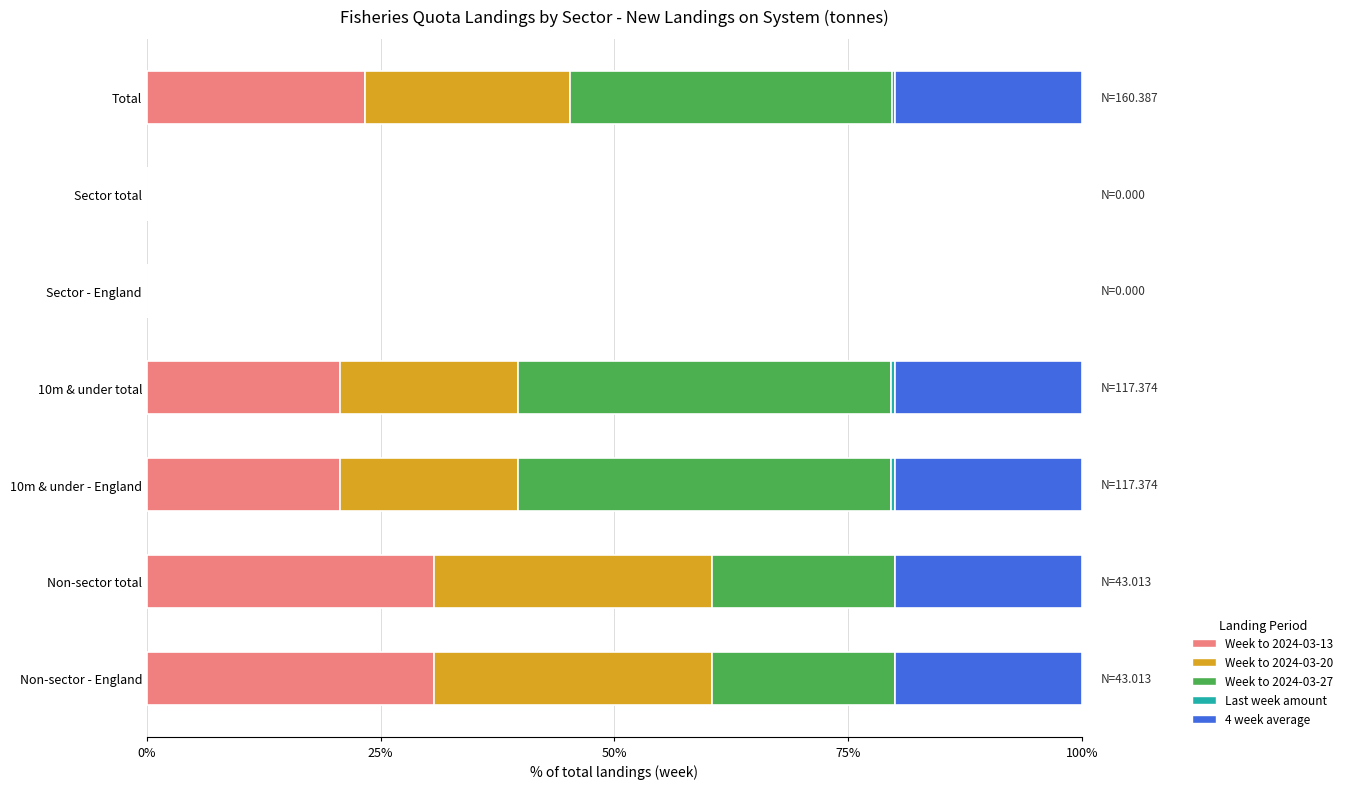

The value of Week to 2024-03-13 at Sector total is -17.3. True or false?

False